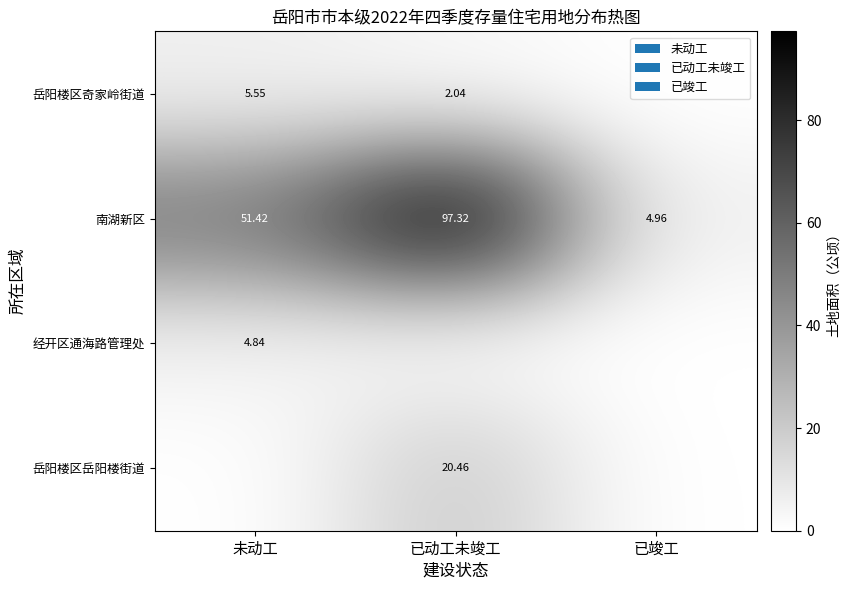

Between 已竣工 and 已动工未竣工, which is larger?

已动工未竣工